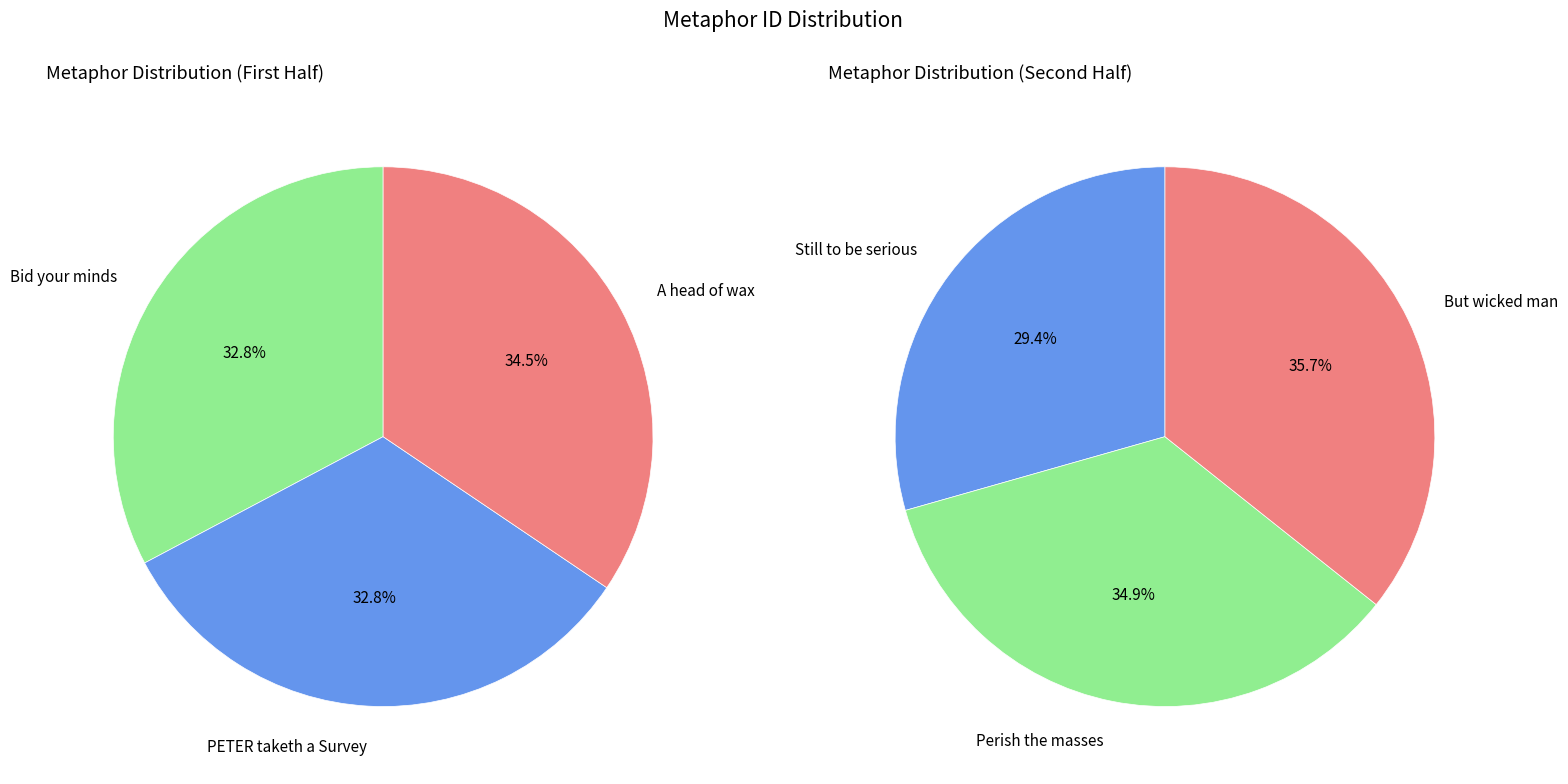

True or false: But wicked man accounts for 5% of the total.

False